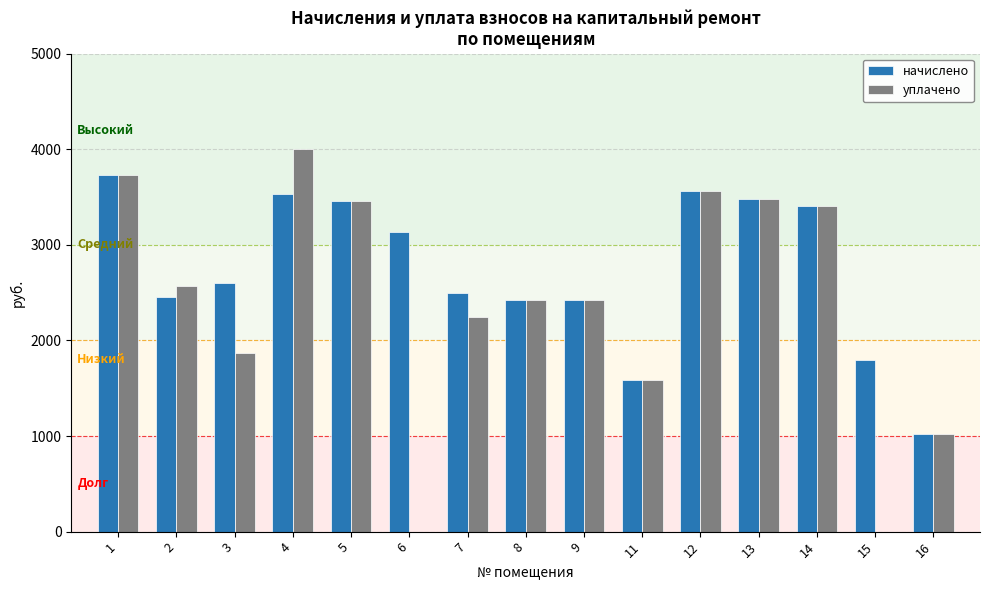

The value of начислено at 11 is 2548.2. True or false?

False